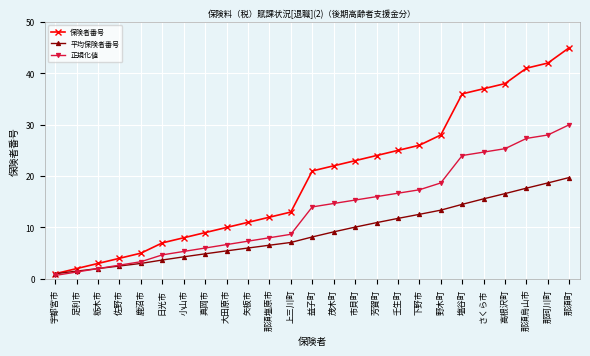

What is the difference between the highest and lowest values at さくら市?

21.4